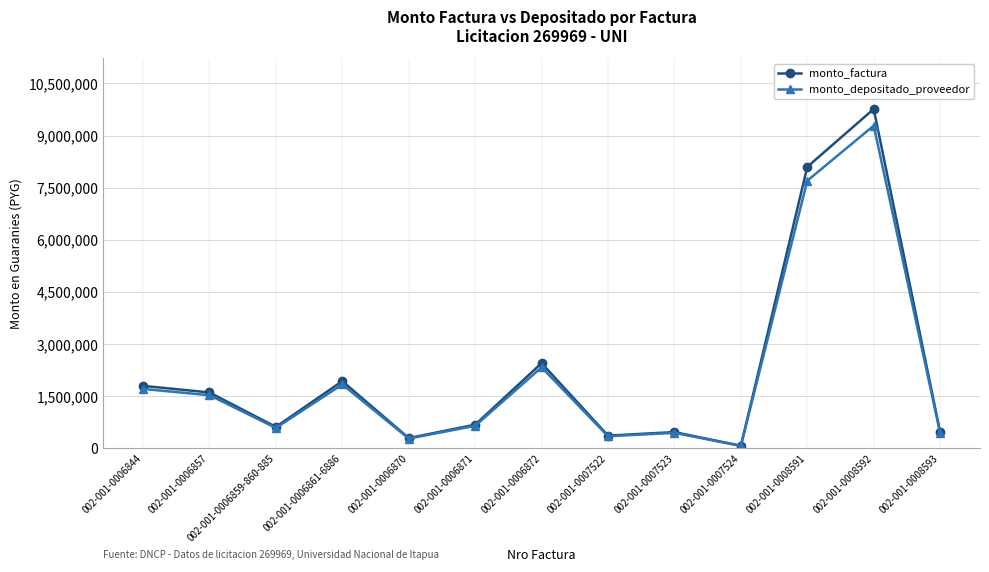

At which label is monto_depositado_proveedor closest to 4678948?

002-001-0006872